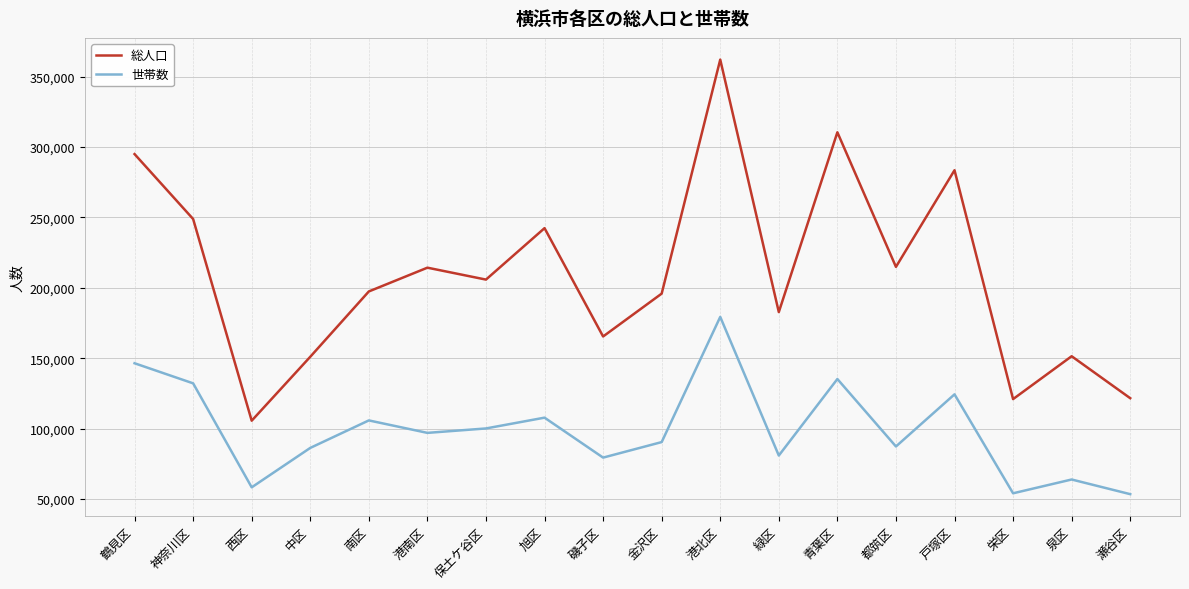

Which series has the widest spread of values?

総人口